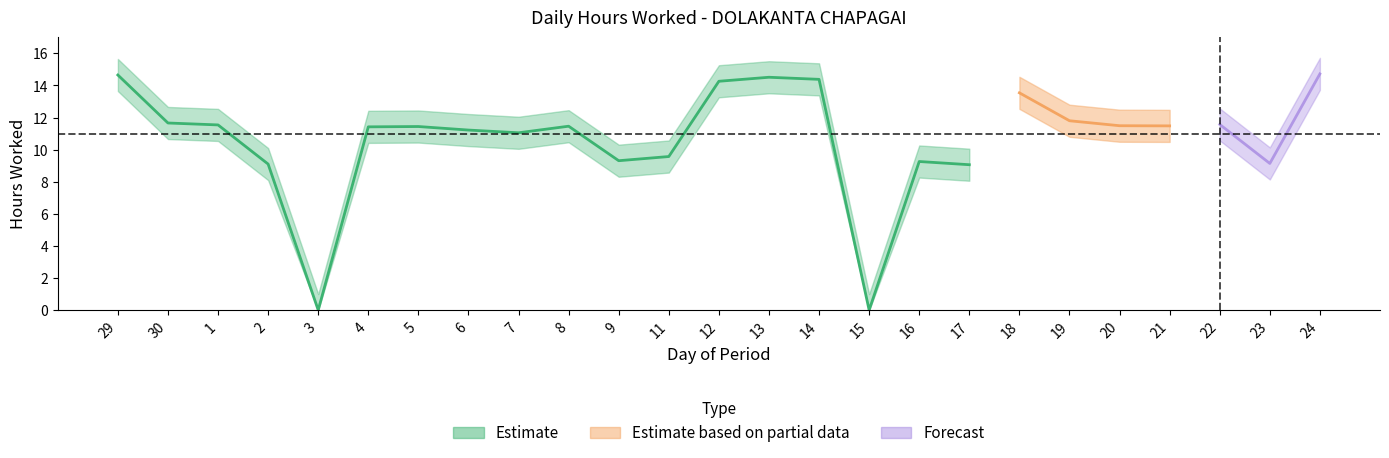

Reading right to left, transcribe all the data shown in this chart.

Hours Worked: 24=14.7	23=9.1	22=11.6	21=11.5	20=11.5	19=11.8	18=13.5	17=9.1	16=9.3	15=0.0	14=14.4	13=14.5	12=14.3	11=9.6	9=9.3	8=11.5	7=11.1	6=11.2	5=11.4	4=11.4	3=0.0	2=9.1	1=11.5	30=11.7	29=14.7
Upper Bound: 24=15.7	23=10.1	22=12.6	21=12.5	20=12.5	19=12.8	18=14.5	17=10.1	16=10.3	15=1.0	14=15.4	13=15.5	12=15.3	11=10.6	9=10.3	8=12.5	7=12.1	6=12.2	5=12.4	4=12.4	3=1.0	2=10.1	1=12.5	30=12.7	29=15.7
Lower Bound: 24=13.7	23=8.1	22=10.6	21=10.5	20=10.5	19=10.8	18=12.5	17=8.1	16=8.3	15=0.0	14=13.4	13=13.5	12=13.3	11=8.6	9=8.3	8=10.5	7=10.1	6=10.2	5=10.4	4=10.4	3=0.0	2=8.1	1=10.5	30=10.7	29=13.7